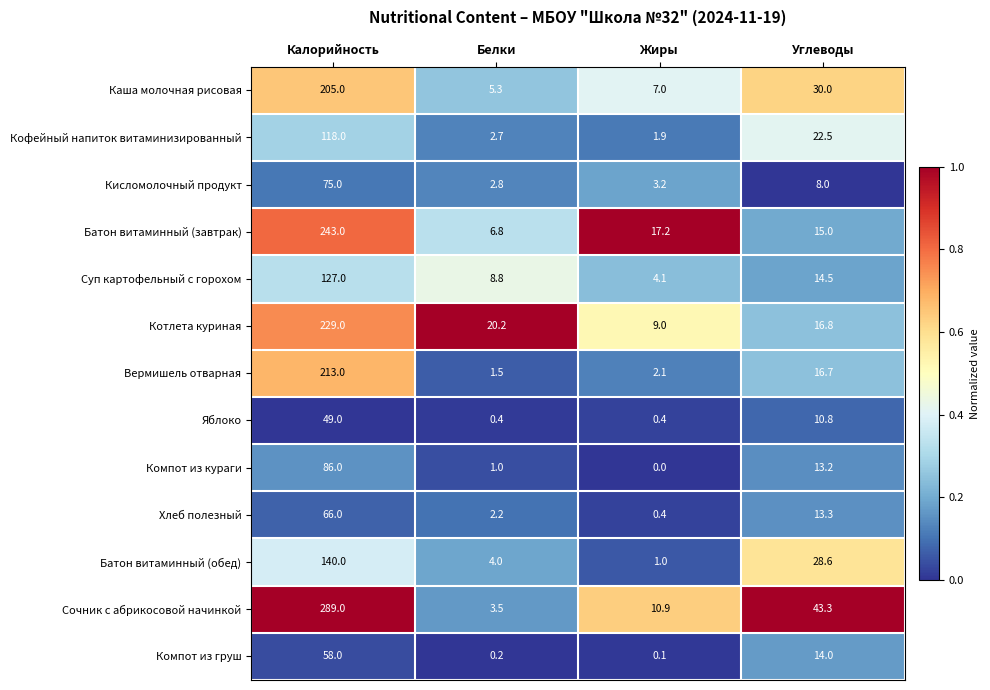

Read the Кофейный напиток витаминизированный value at Калорийность.

118.0